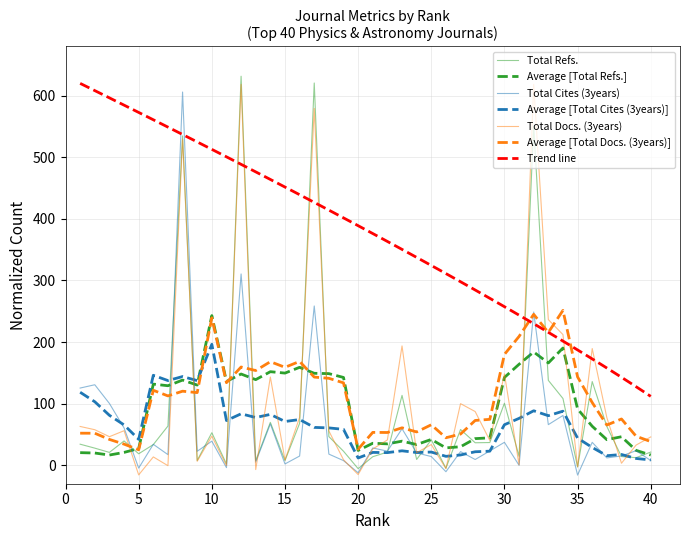

What is the difference between the second highest and minimum values in the Total Cites (3years) series?

326.5